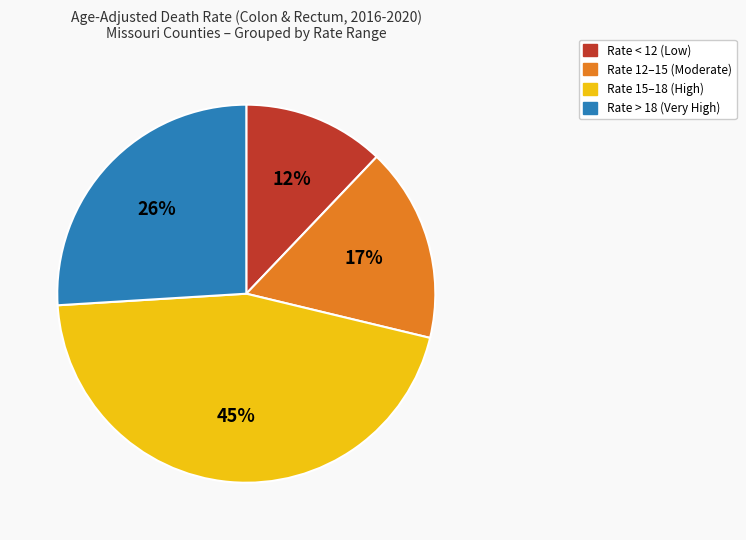

To the nearest percent, what is the difference between the largest and smallest slice percentages?

33%